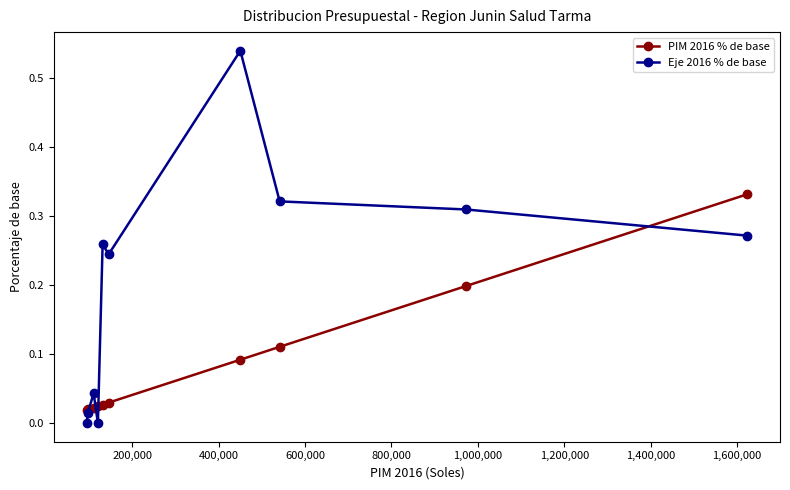

Which series has the largest range (max minus min)?

Eje 2016 % de base